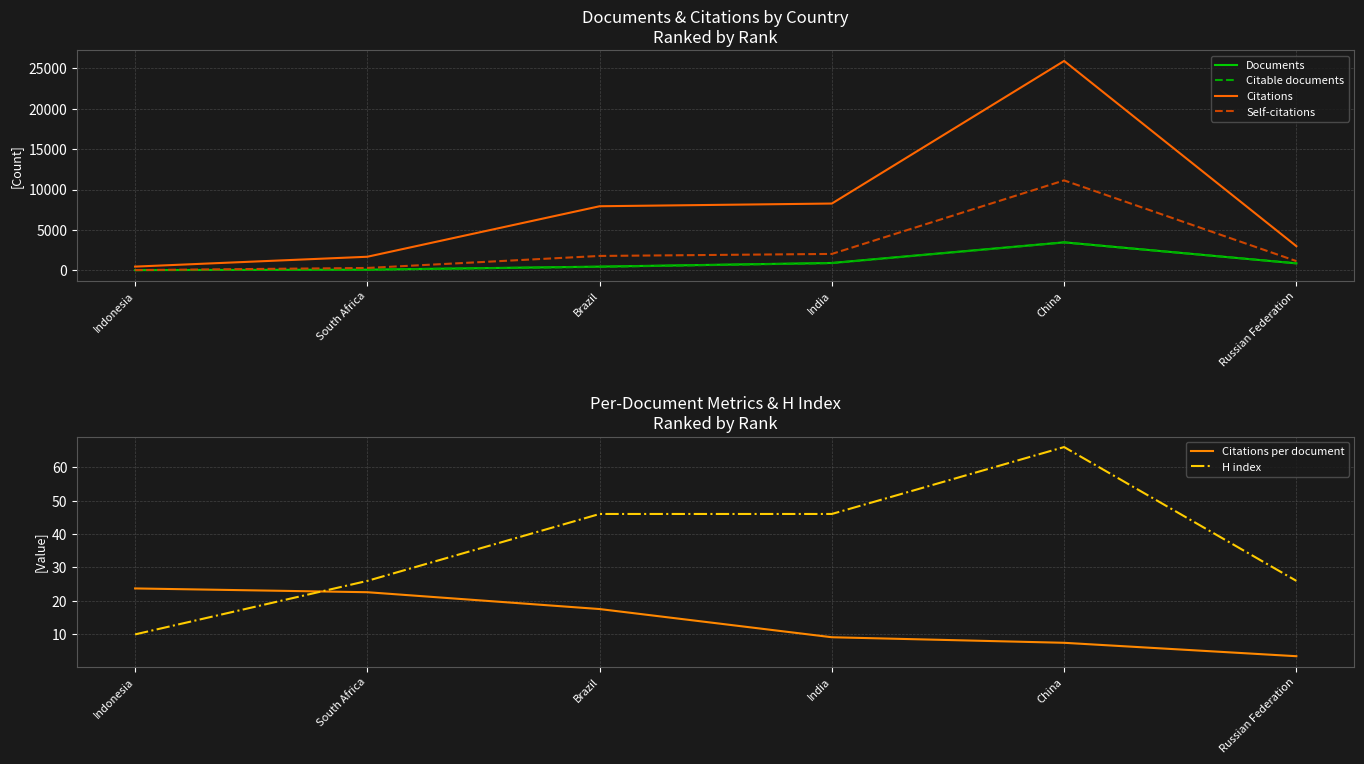

True or false: Citations has more than 0 interior local peaks.

True